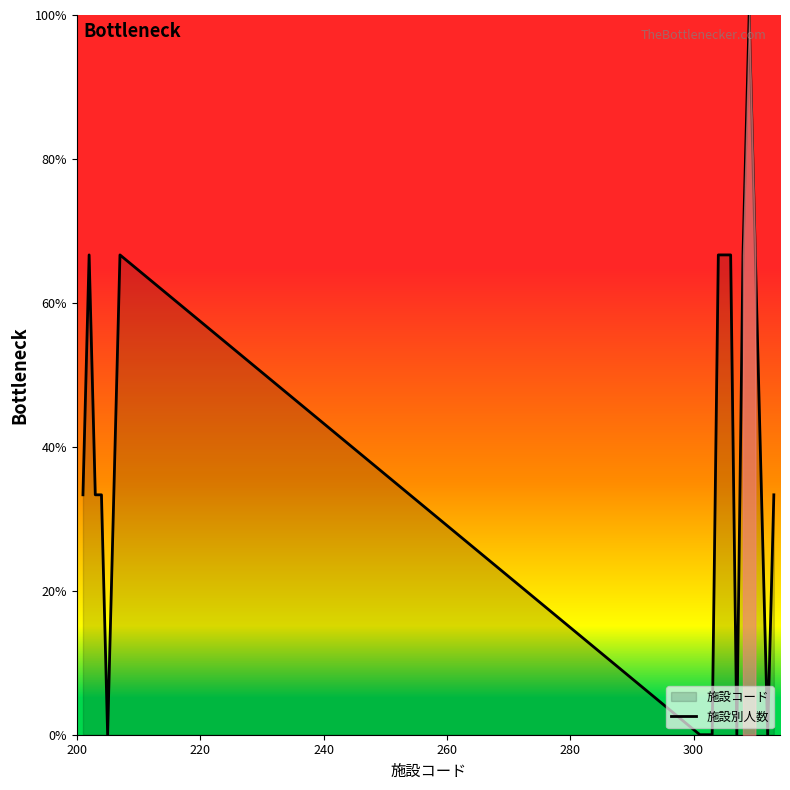

What is the greatest value displayed?

100.0